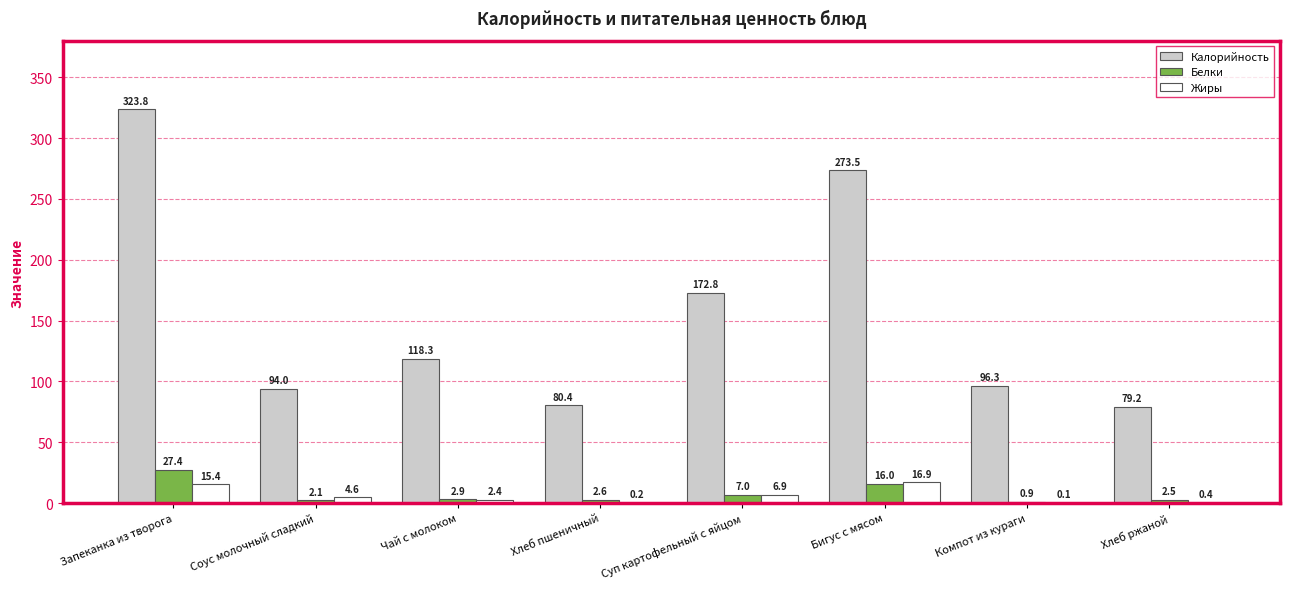

Read the Жиры value at Бигус с мясом.

16.9